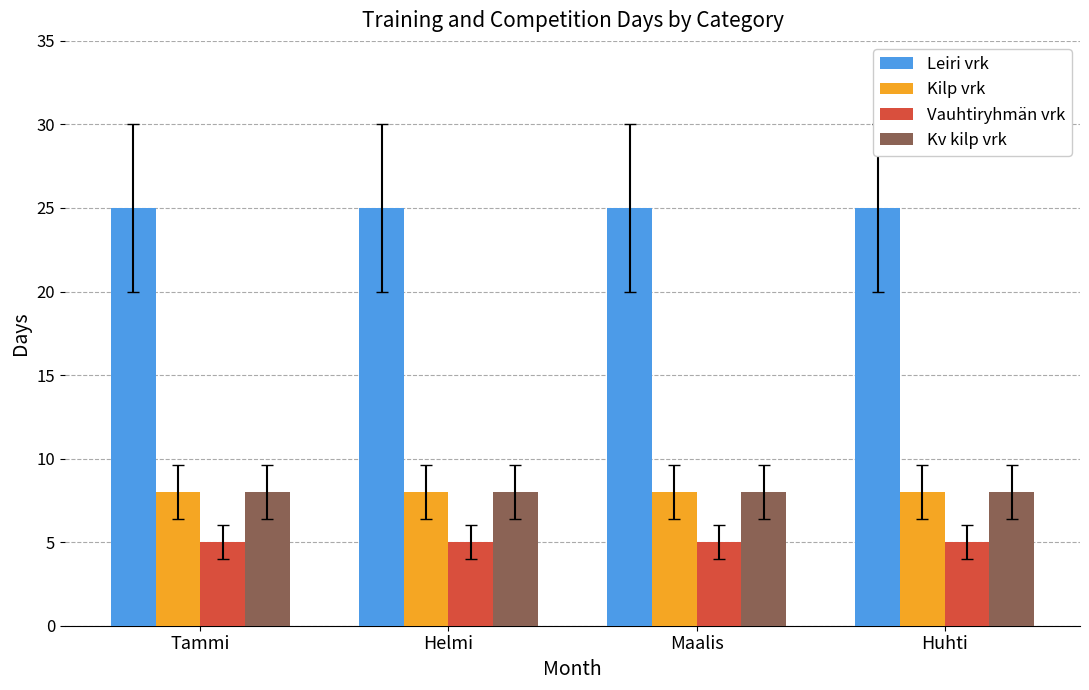

What is the maximum value for Kilp vrk?

8